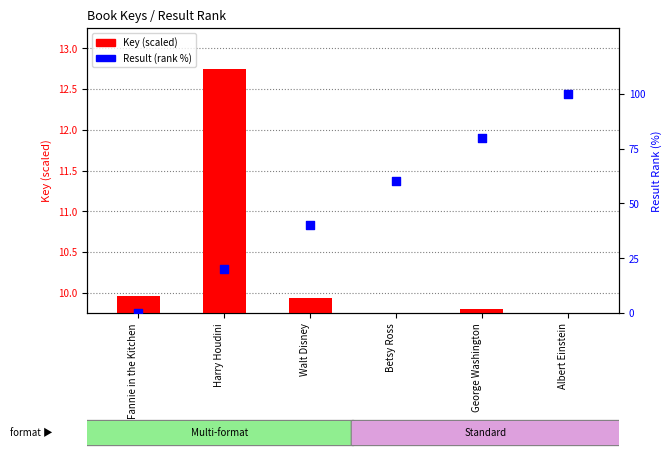

At which category is the sum across all series the highest?

Albert Einstein